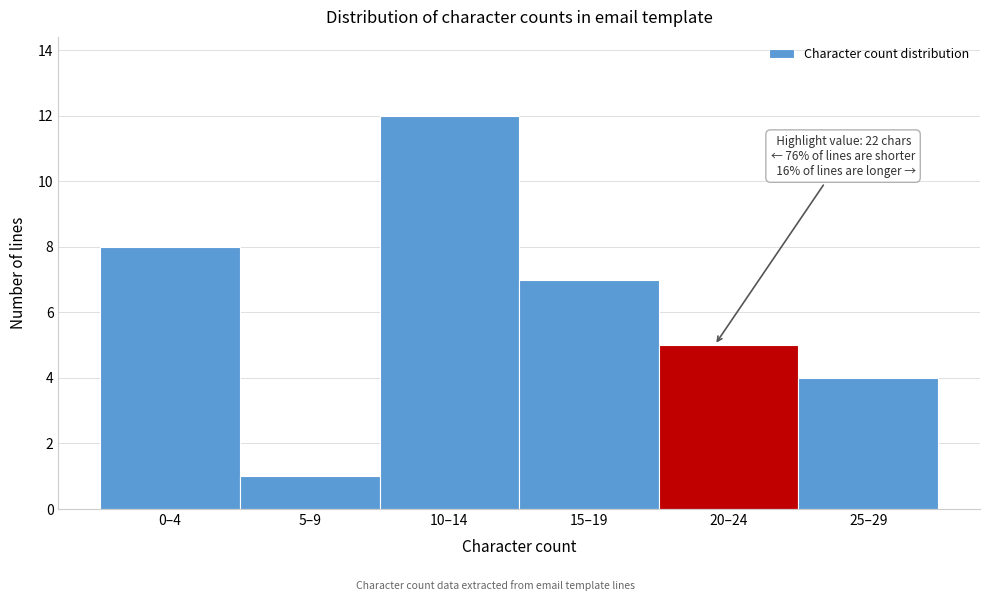

Reading right to left, what are all the values shown in this chart?

25–29=4	20–24=5	15–19=7	10–14=12	5–9=1	0–4=8